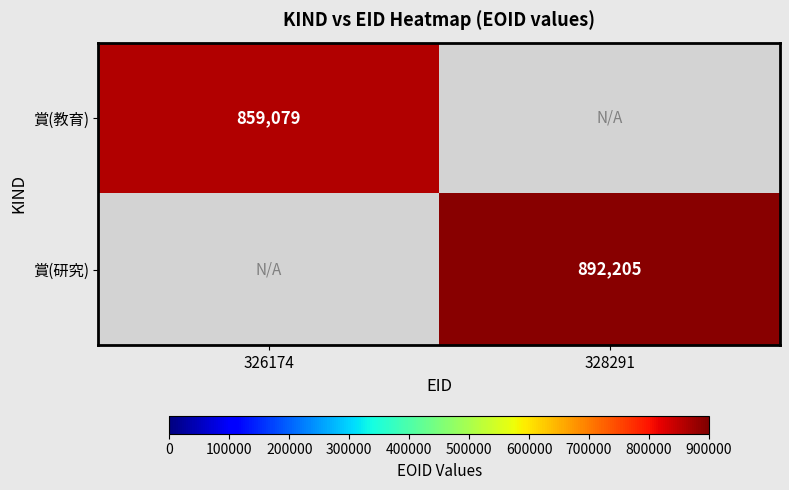

The value of 賞(教育) at 326174 is 534824. True or false?

False